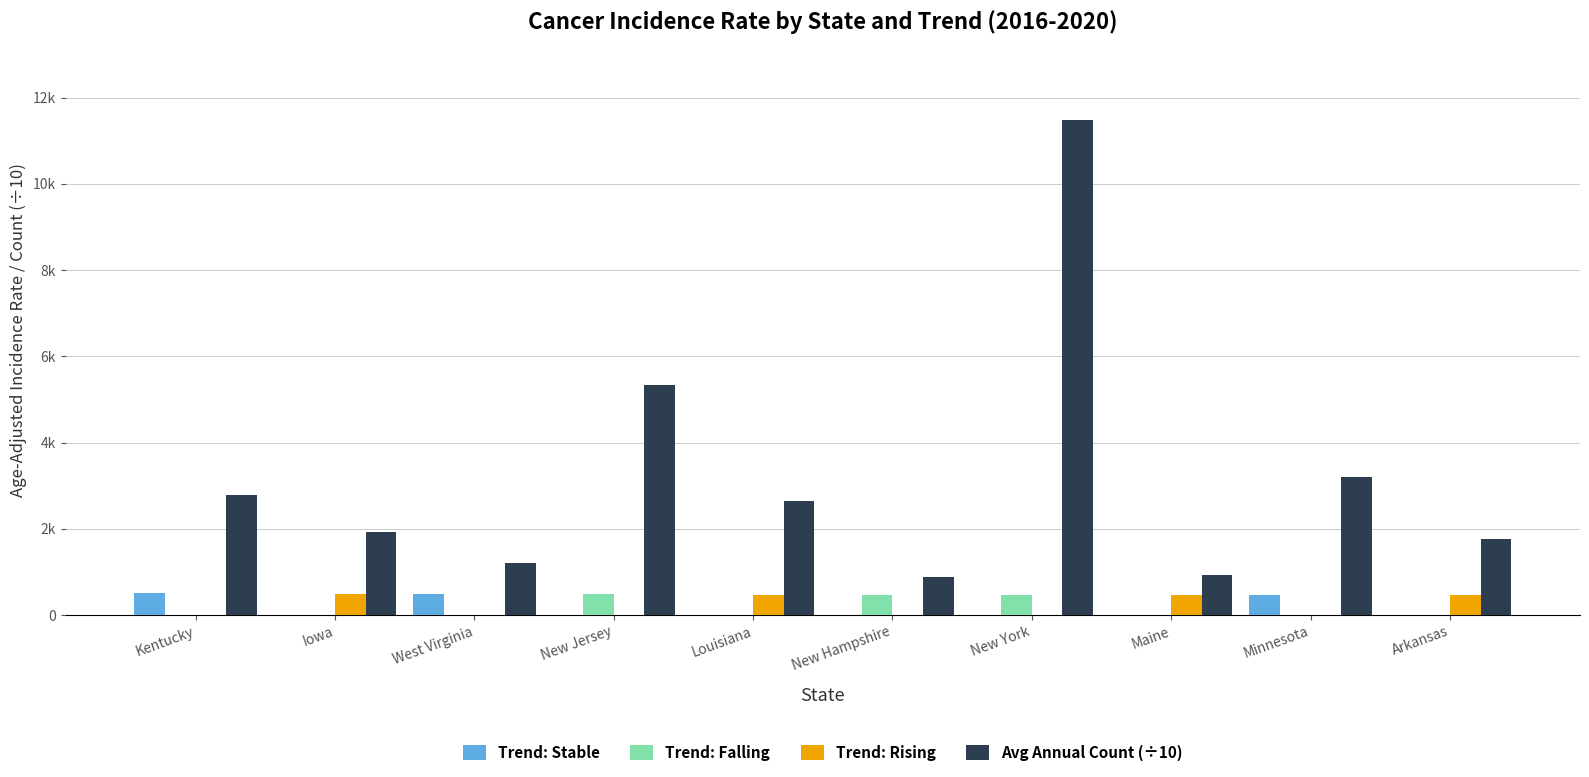

Reading left to right, list all the values displayed in this chart.

Trend: Stable: 506.8	0.0	482.4	0.0	0.0	0.0	0.0	0.0	473.3	0.0
Trend: Falling: 0.0	0.0	0.0	481.9	0.0	476.0	474.4	0.0	0.0	0.0
Trend: Rising: 0.0	486.8	0.0	0.0	478.3	0.0	0.0	473.4	0.0	467.5
Avg Annual Count (÷10): 2791.1	1919.7	1217.4	5338.9	2649.1	876.7	11486.9	929.3	3195.8	1756.3